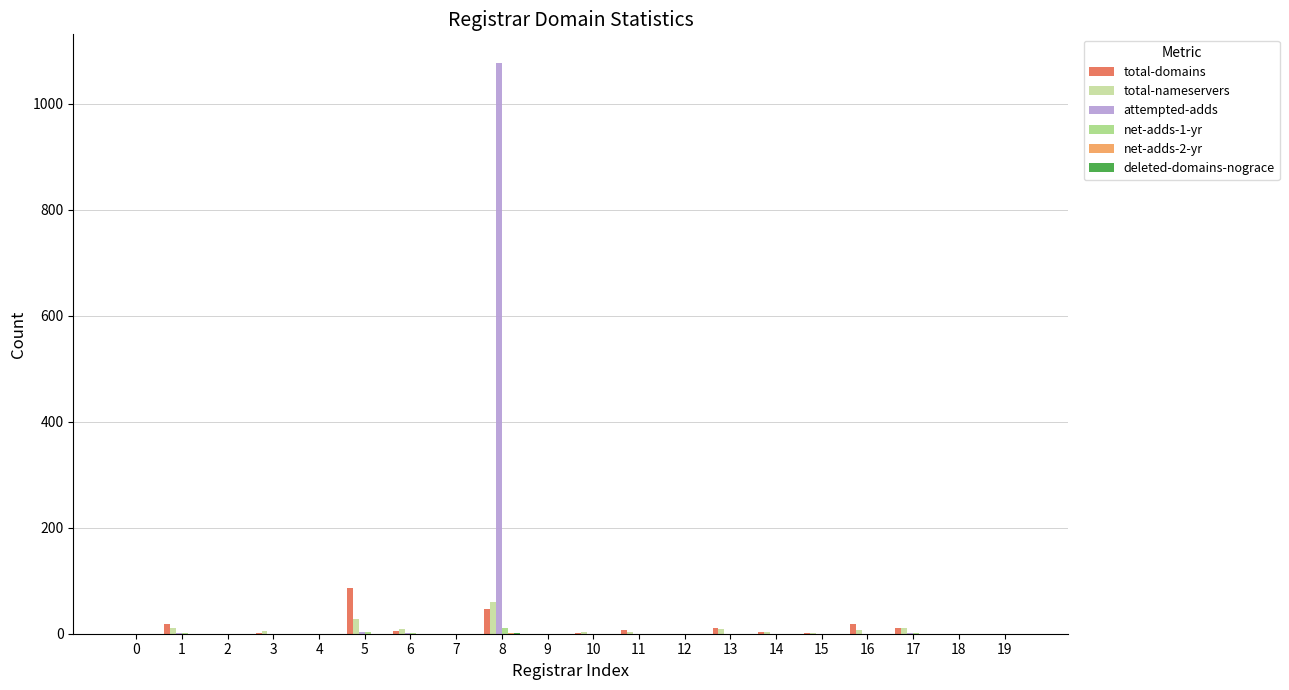

Which category has the highest value across all series?

8